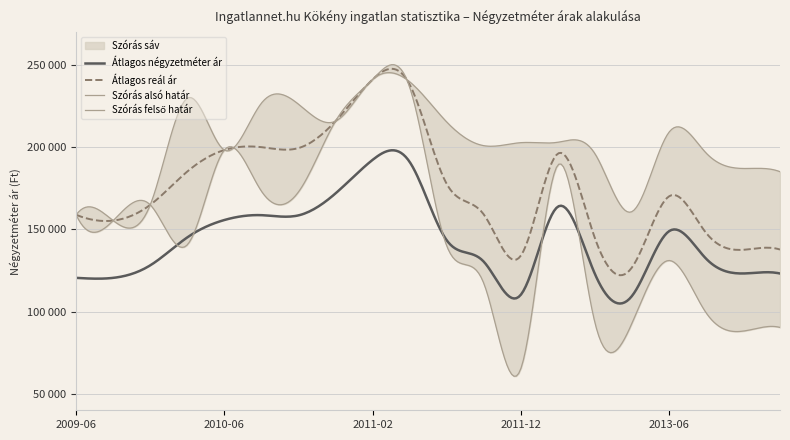

The value of Átlagos négyzetméter ár at 2010-10 is 228037. True or false?

False